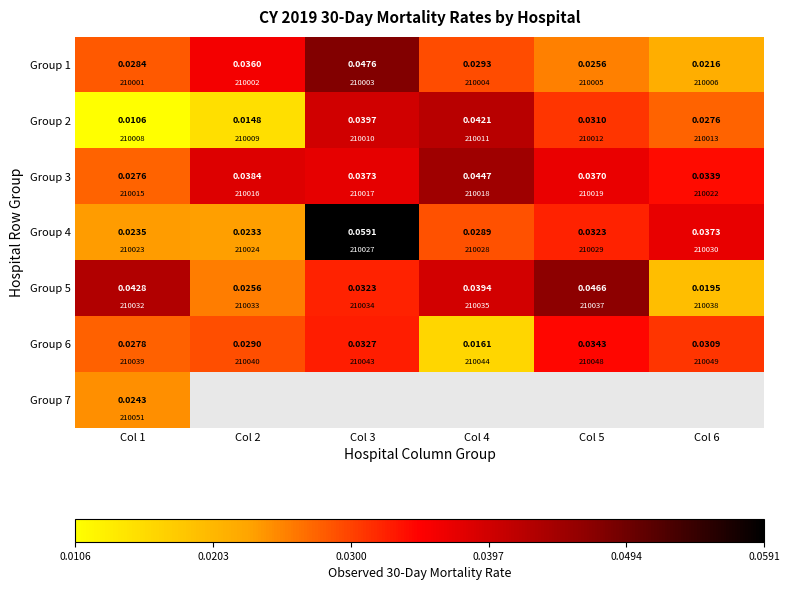

True or false: Group 6 has a value of 0.0 at Col 2.

True